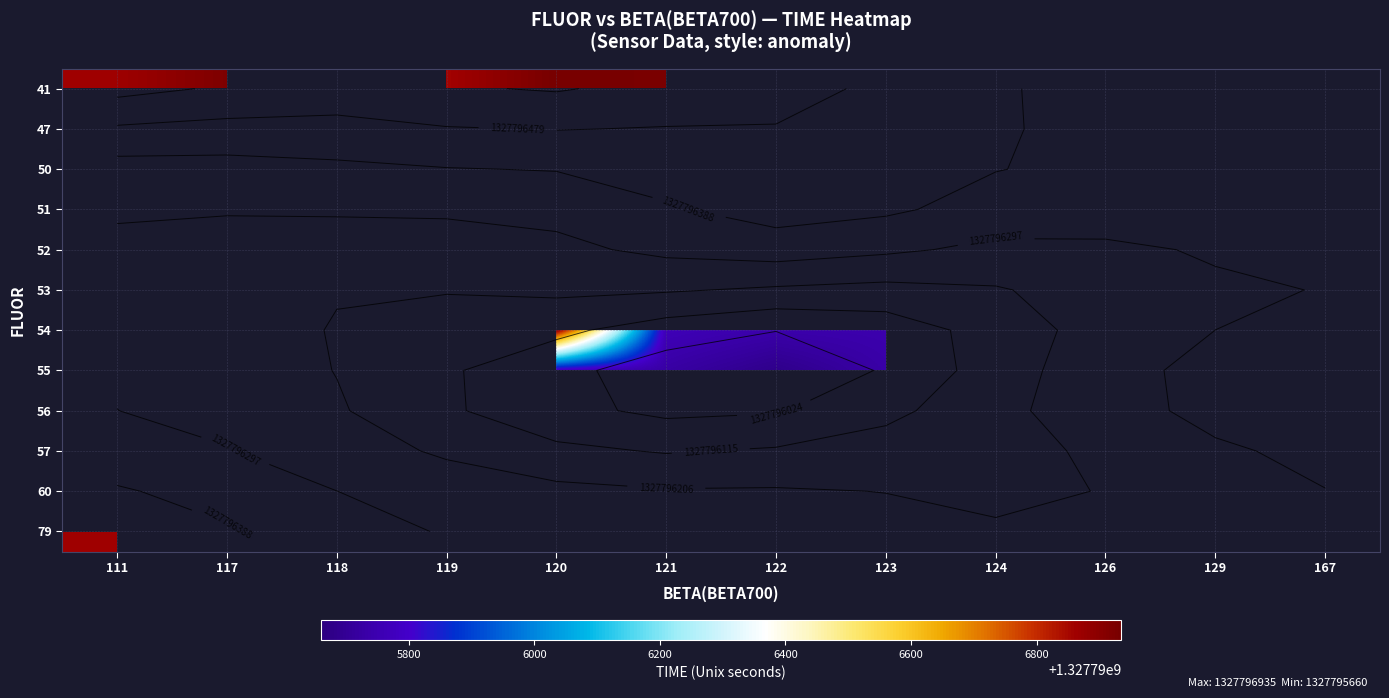

What is the maximum value for 41?

1327796935